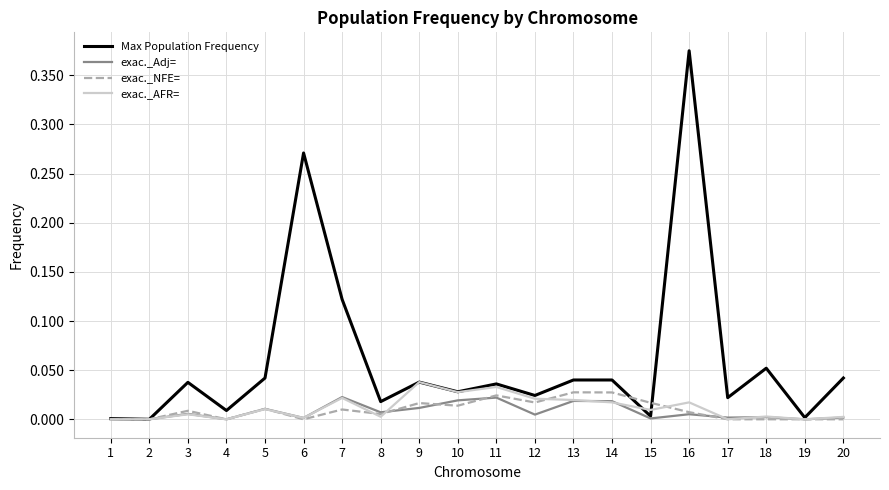

The exac._NFE= series shows 0.0 at 6. True or false?

True